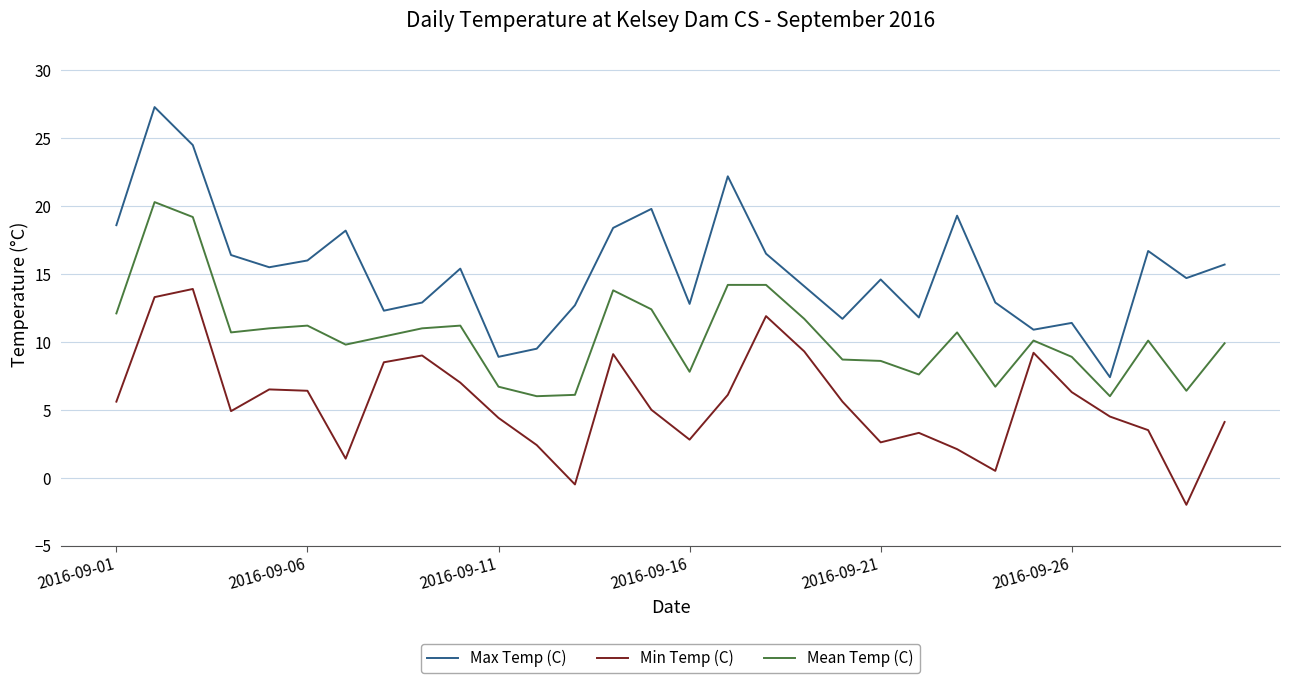

What is the difference between the maximum and minimum values in the Min Temp (C) series?

15.9